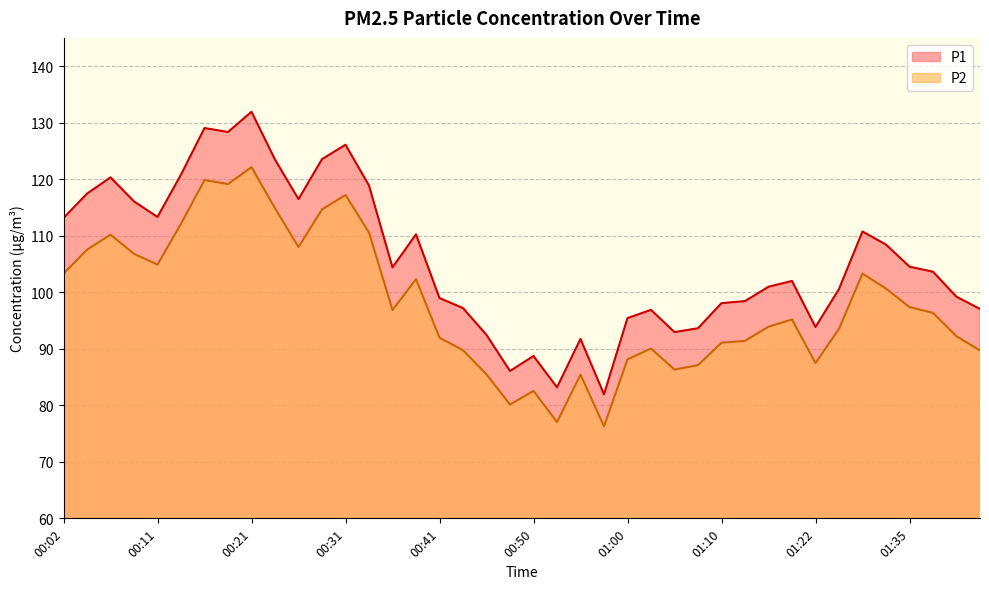

Which has a higher value, 00:14 or 01:19?

00:14